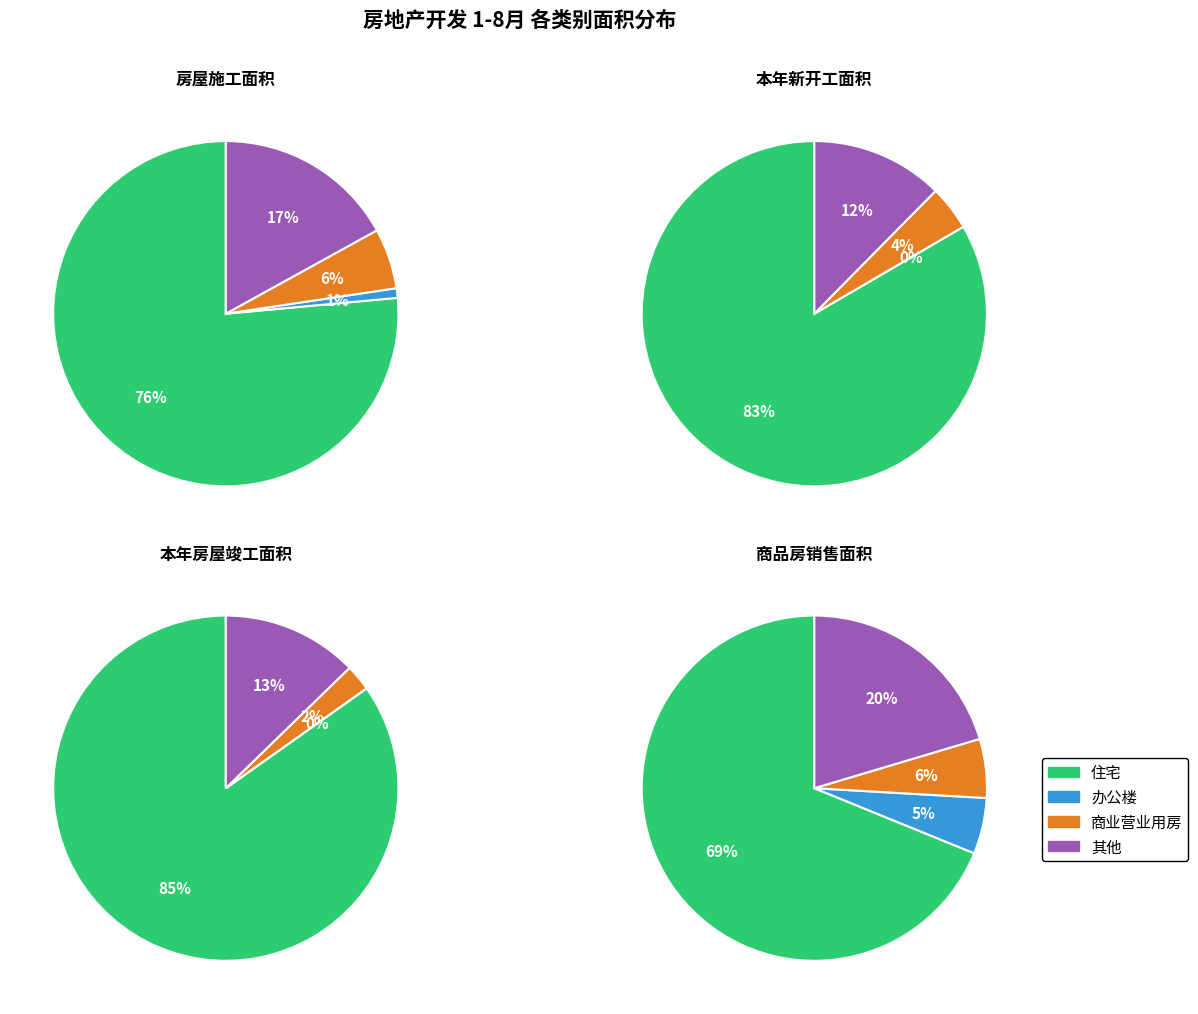

How many slices are in this pie chart?

4